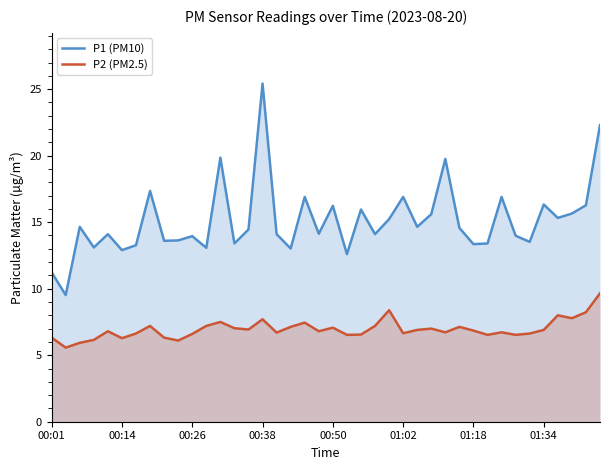

What is the difference between the maximum and minimum values in the P2 (PM2.5) series?

4.1